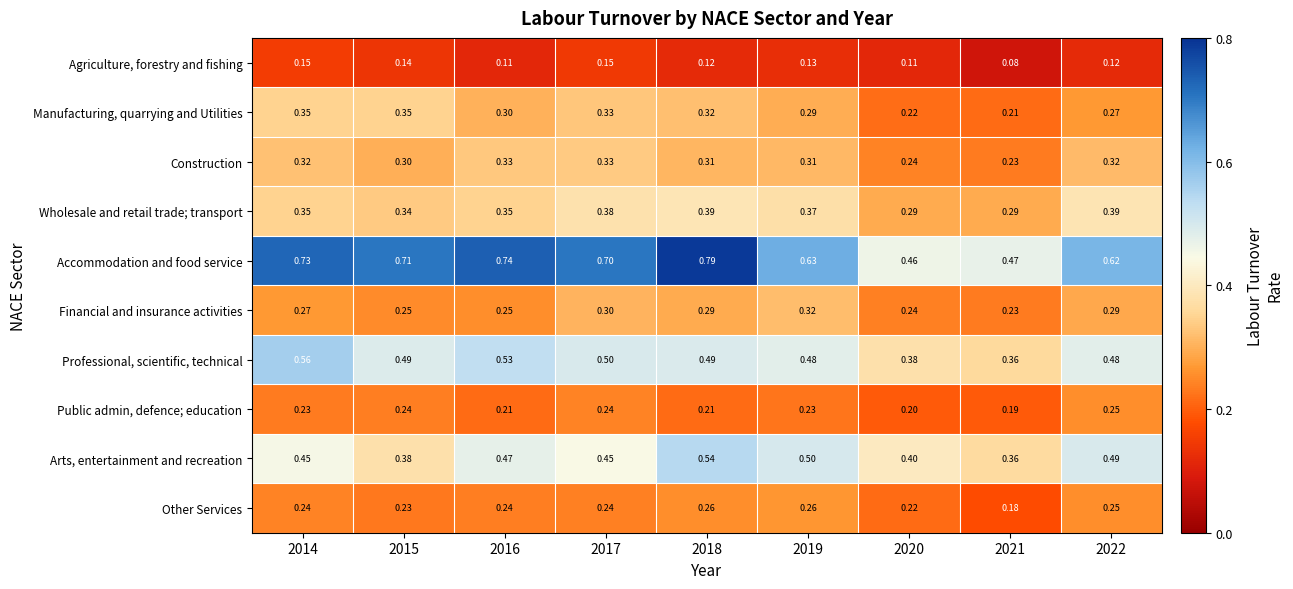

Which series has the largest range (max minus min)?

Accommodation and food service